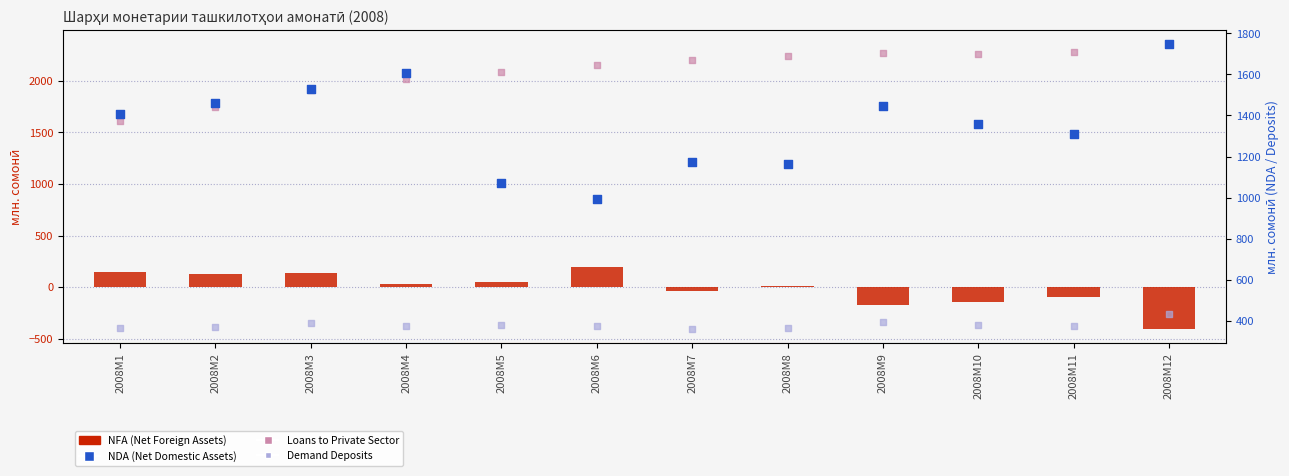

Which series has the largest Y range (max minus min)?

NDA (Net Domestic Assets)